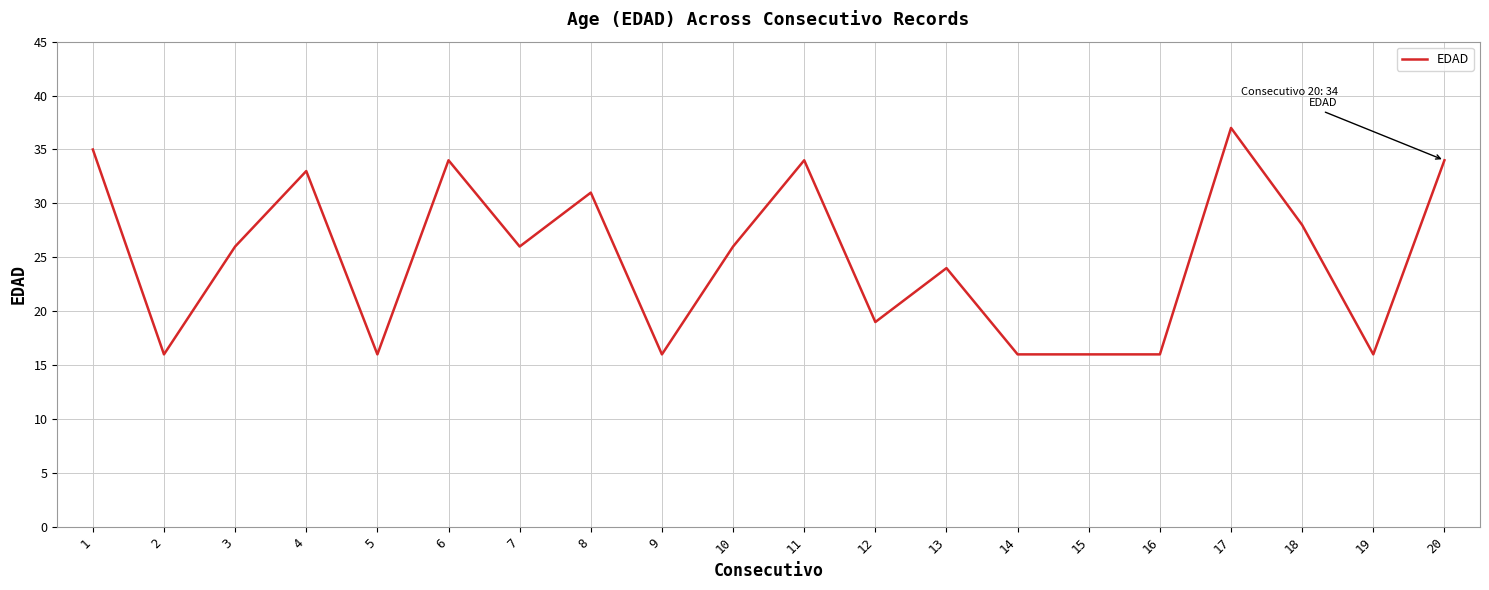

How many lines are shown in the chart?

1